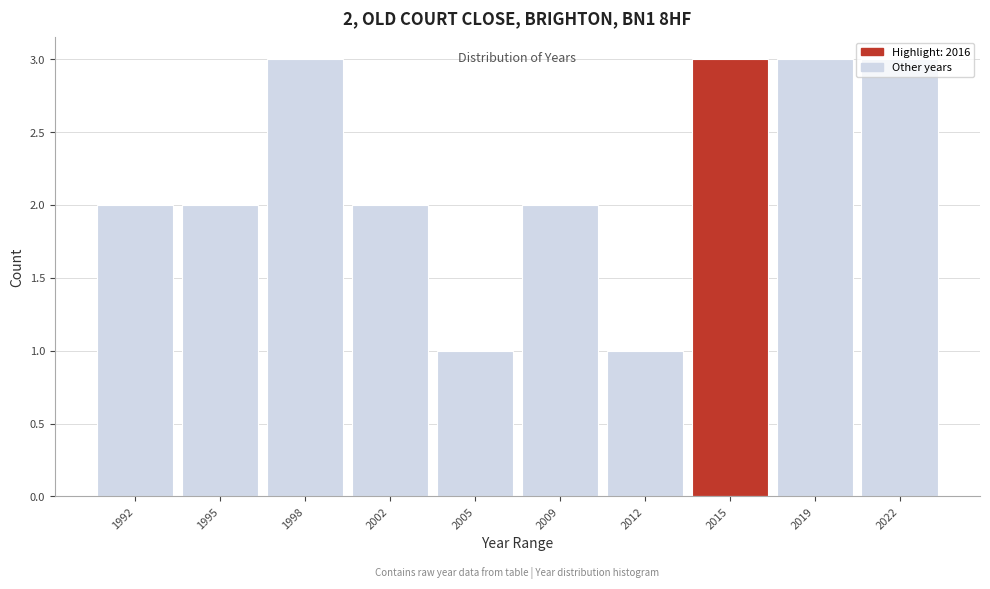

What is the greatest value displayed?

3